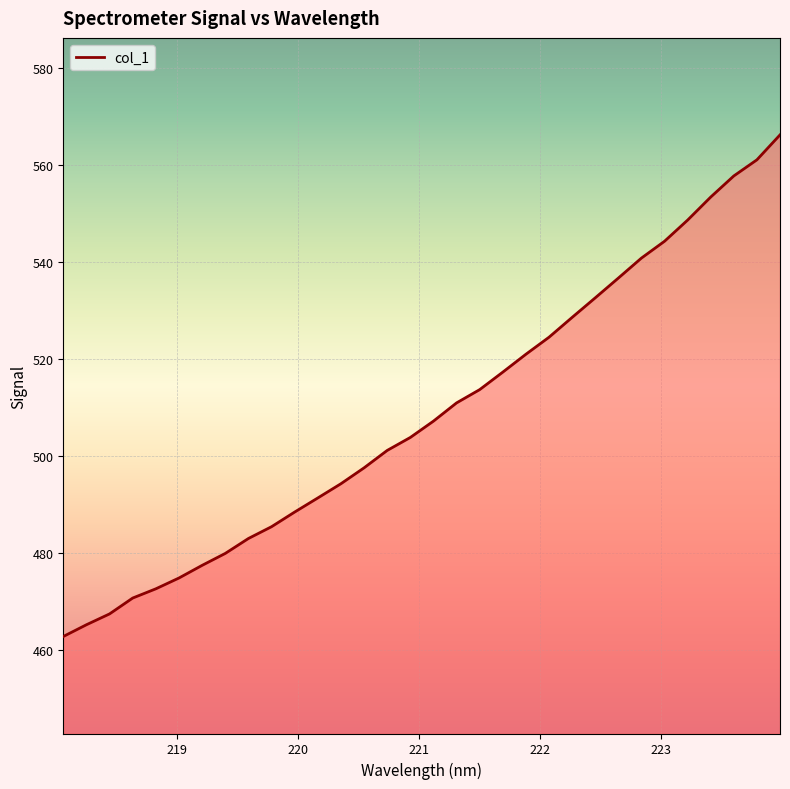

True or false: there are more than 2 points higher than both neighbors.

False